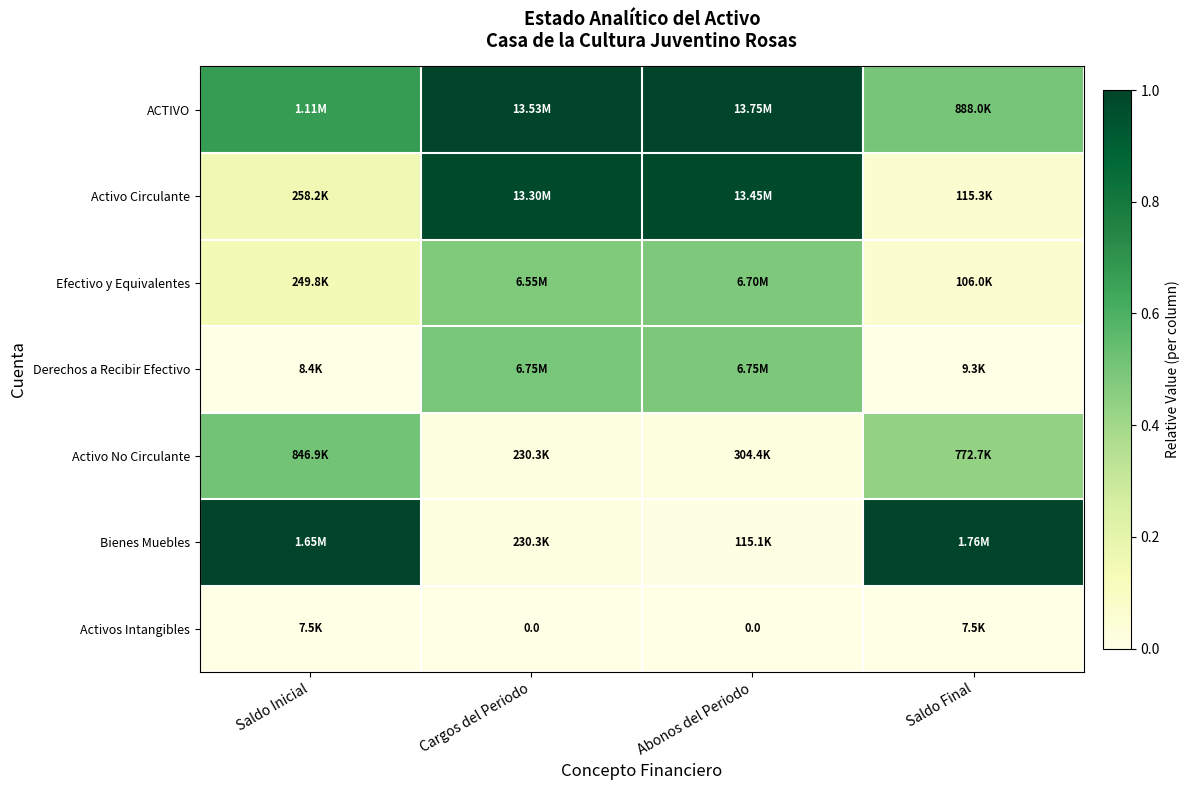

At how many categories does at least one series exceed 0?

4